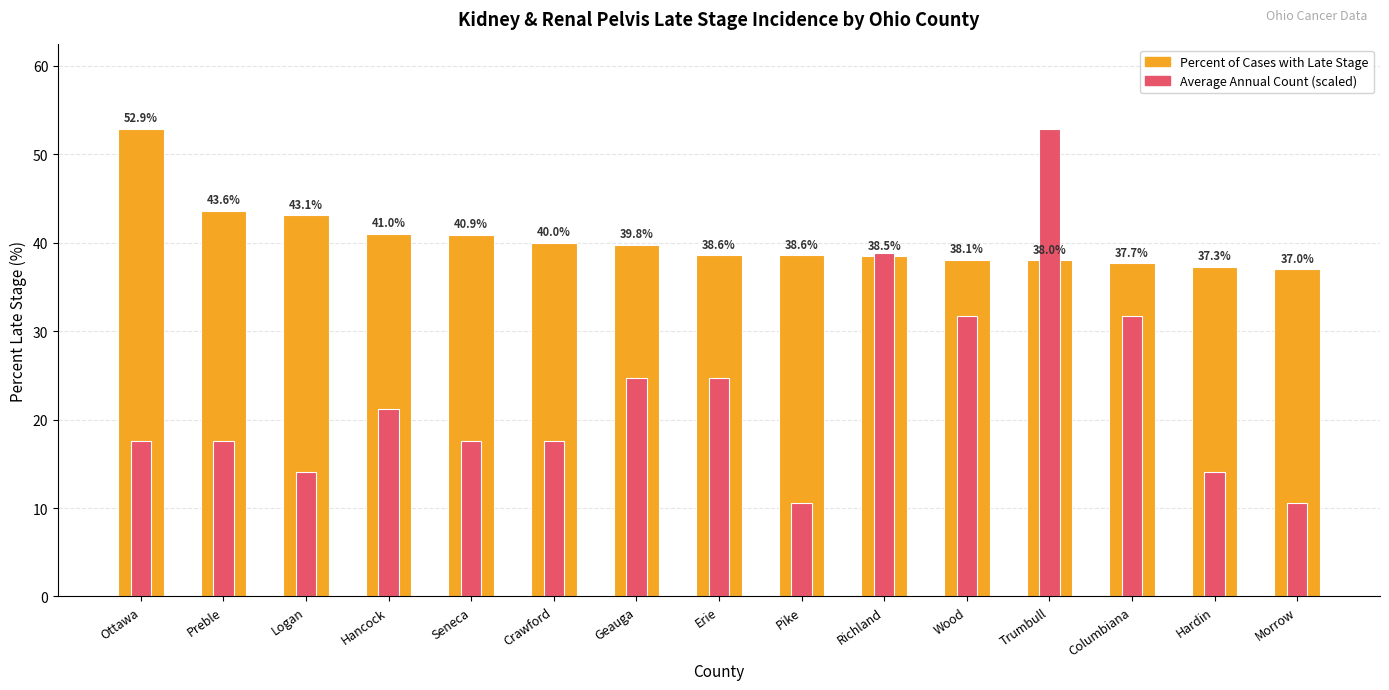

What is the value of the Percent of Cases with Late Stage bar at the 5th from the left?

40.9